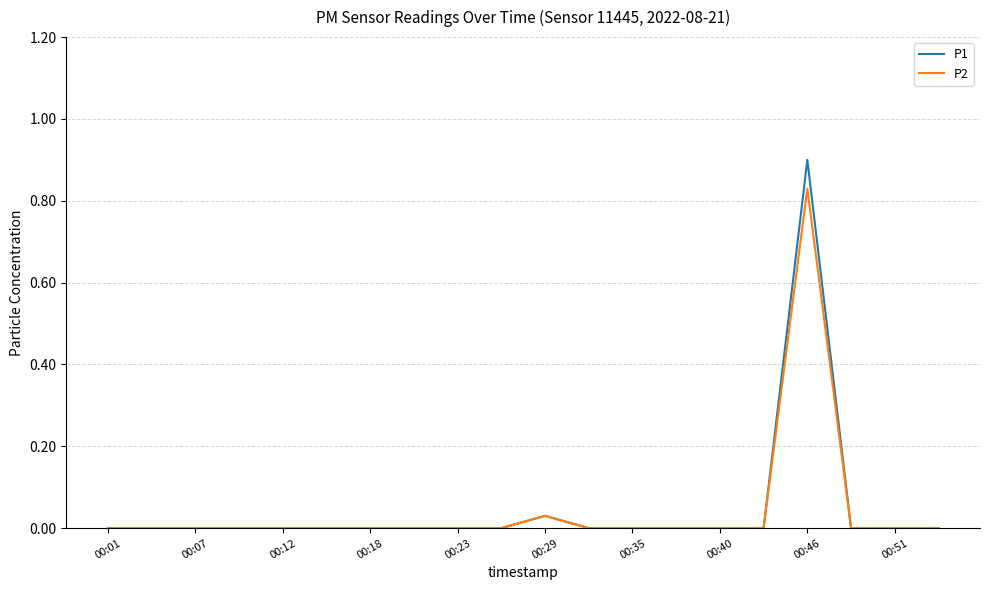

Which series has the largest range (max minus min)?

P1